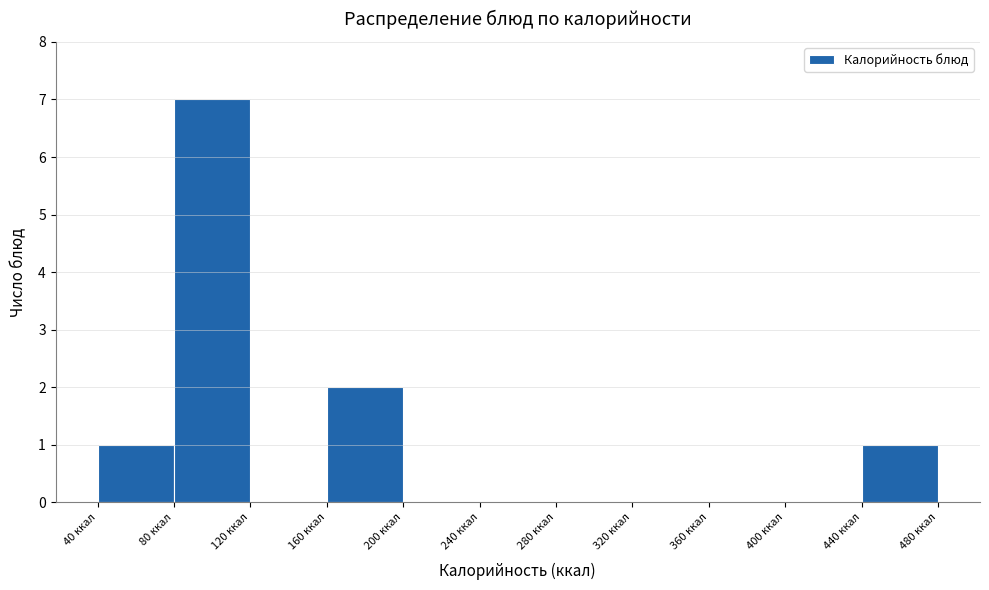

Reading left to right, list every bar in this chart as the range it spans on the x-axis followed by its height. The values are not printed on the chart, so give them approximately, as read against the axis.

40 to 80: 1
80 to 120: 7
120 to 160: 0
160 to 200: 2
200 to 240: 0
240 to 280: 0
280 to 320: 0
320 to 360: 0
360 to 400: 0
400 to 440: 0
440 to 480: 1